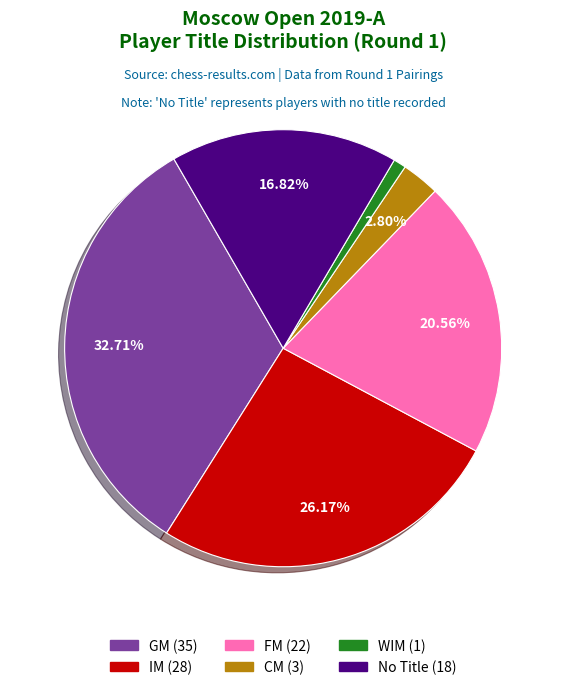

Does any single category account for the majority?

No